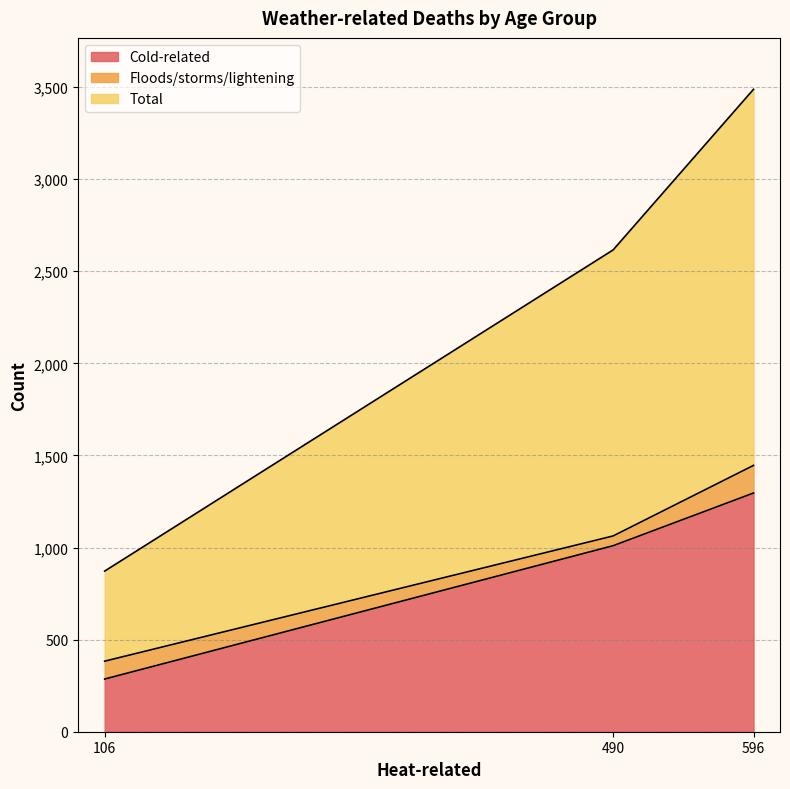

The Total series shows 6188 at 596. True or false?

False